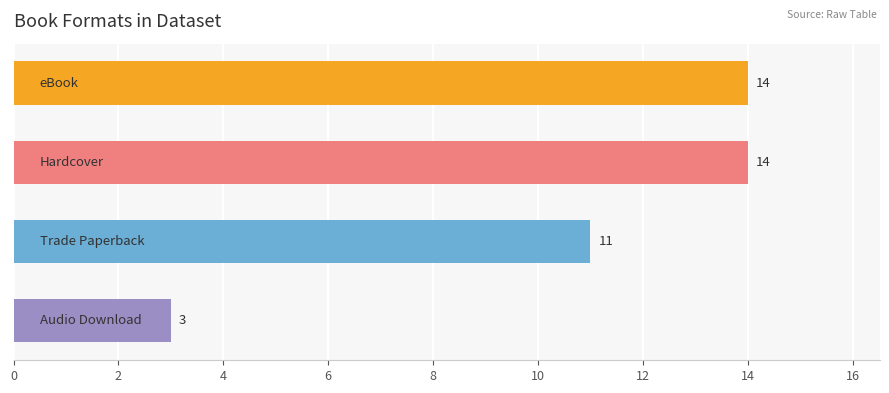

What is the smallest value displayed?

3